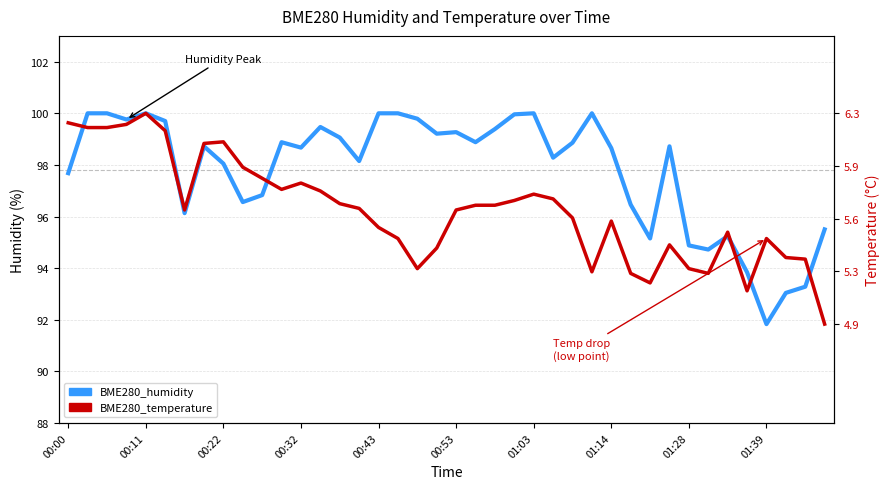

The value of BME280_humidity at 00:22 is 32.9. True or false?

False